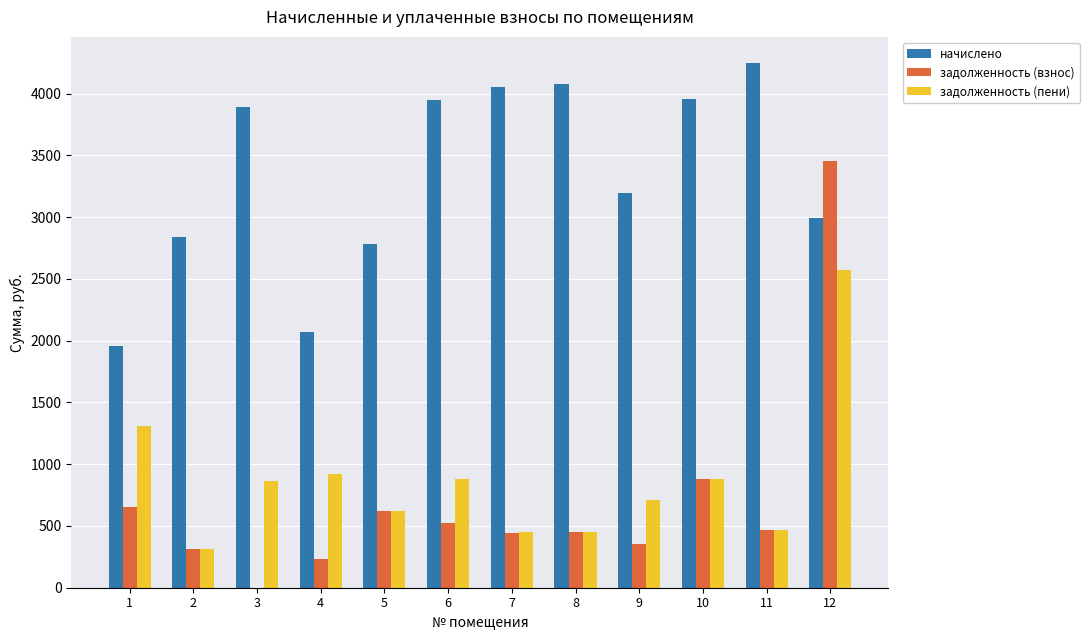

The value of начислено at 1 is 1958.4. True or false?

True